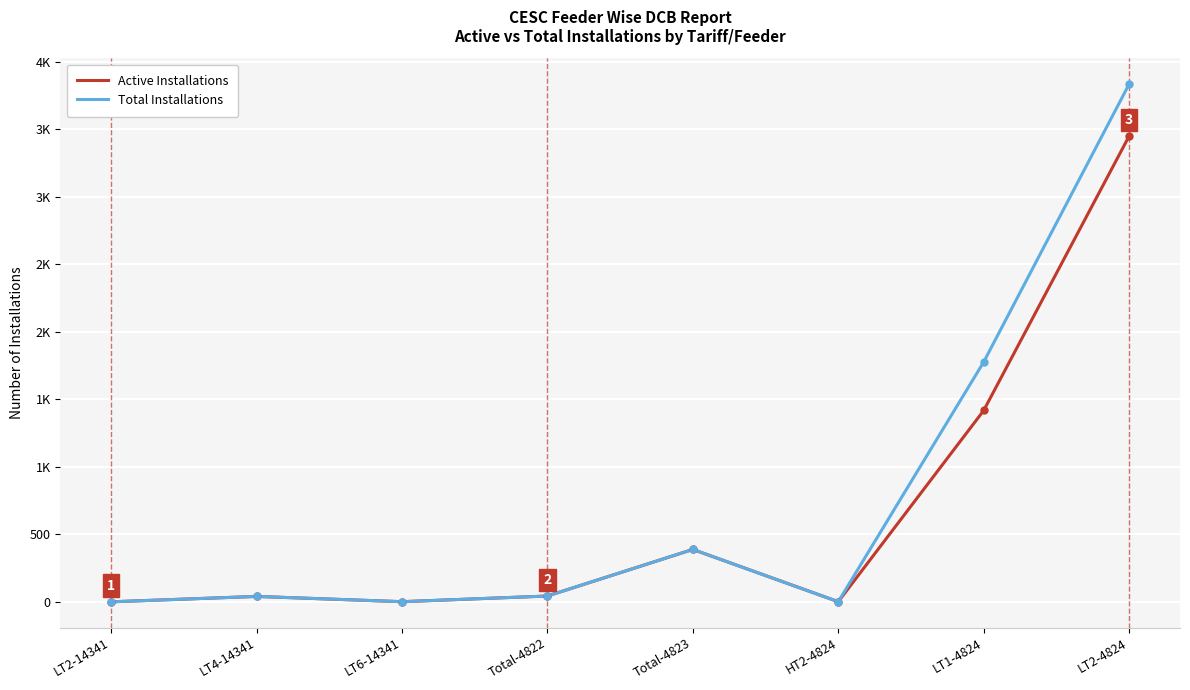

Is this an area chart (filled region under the line)?

No